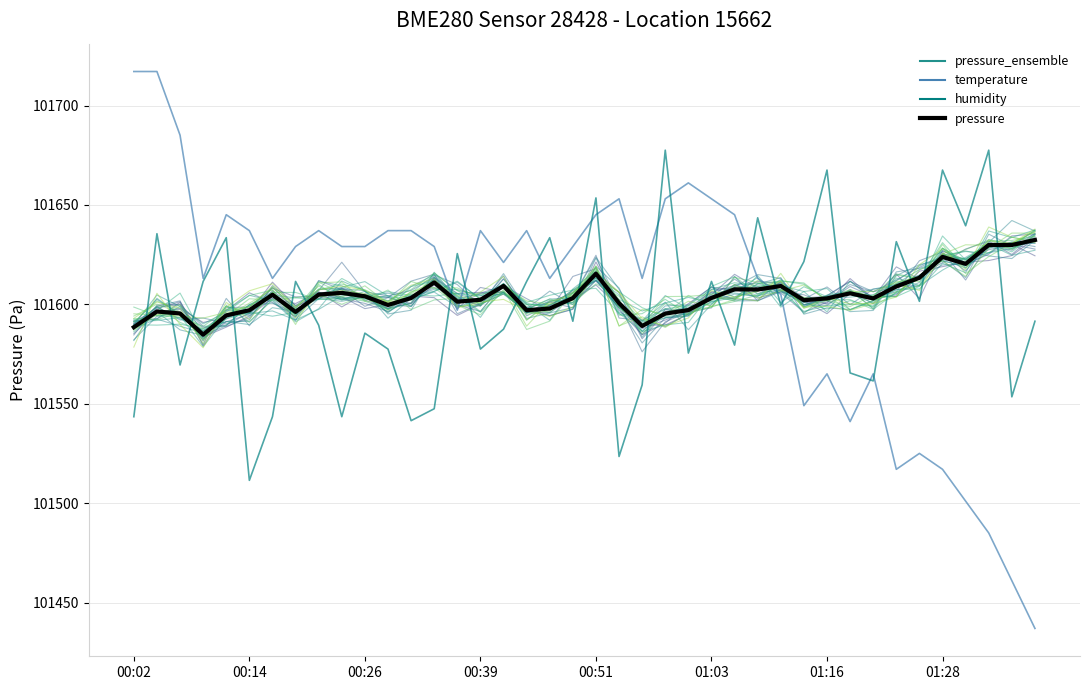

How many distinct data groups are displayed?

4